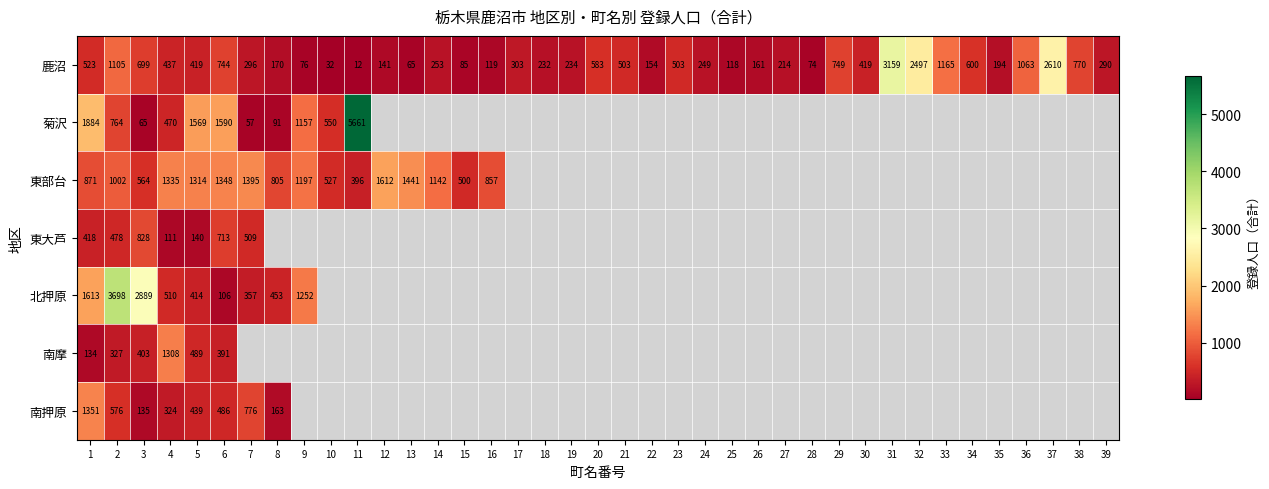

At which category does the chart reach its minimum across all series?

11